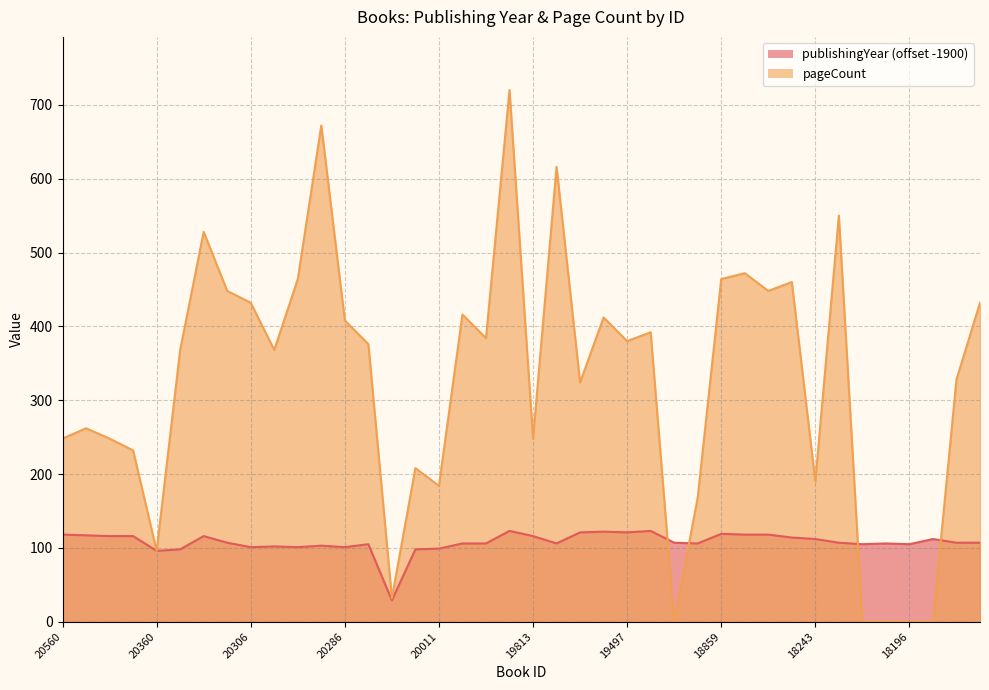

Where is the first local maximum for pageCount?

20559